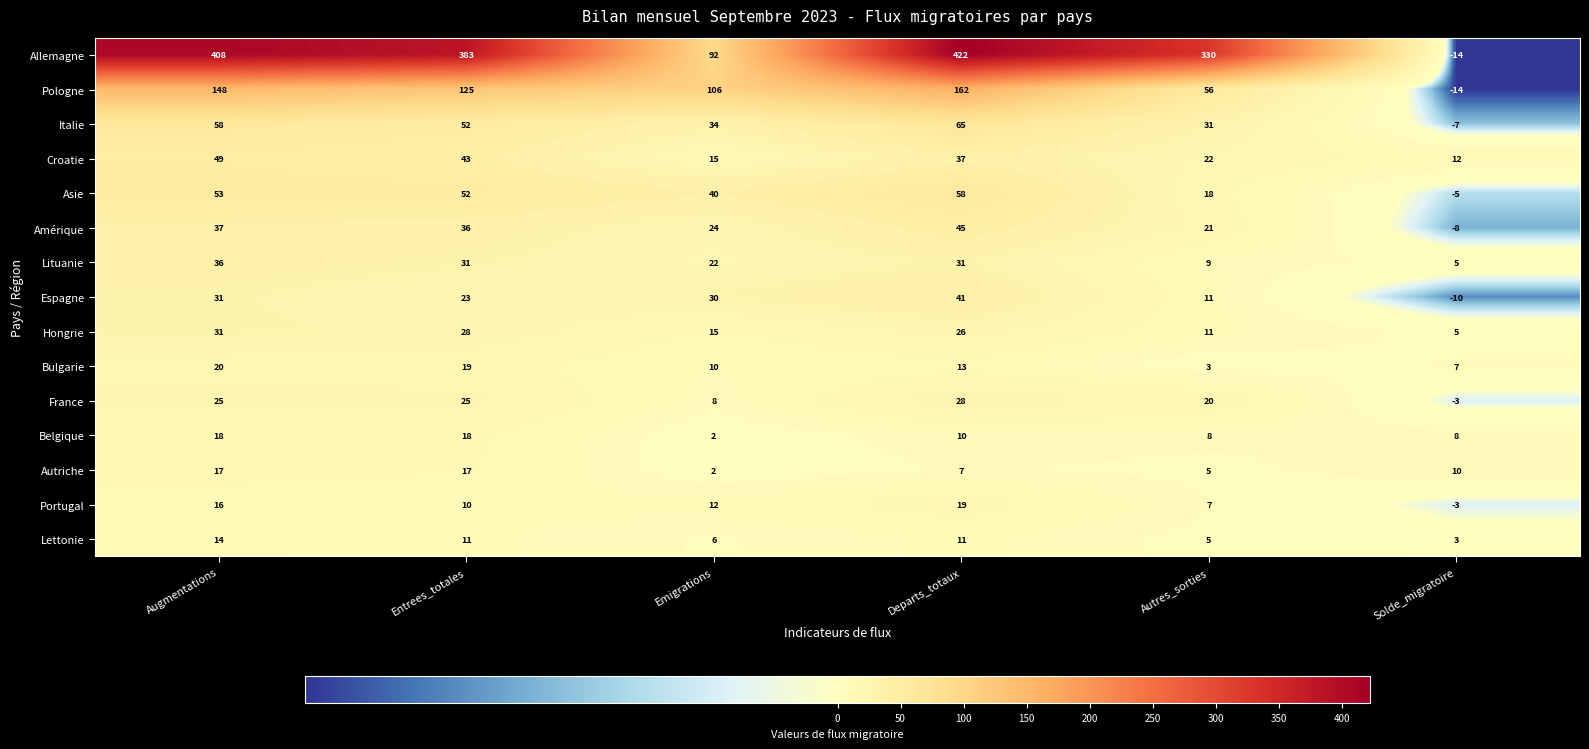

Which series has the largest total across all categories?

Allemagne